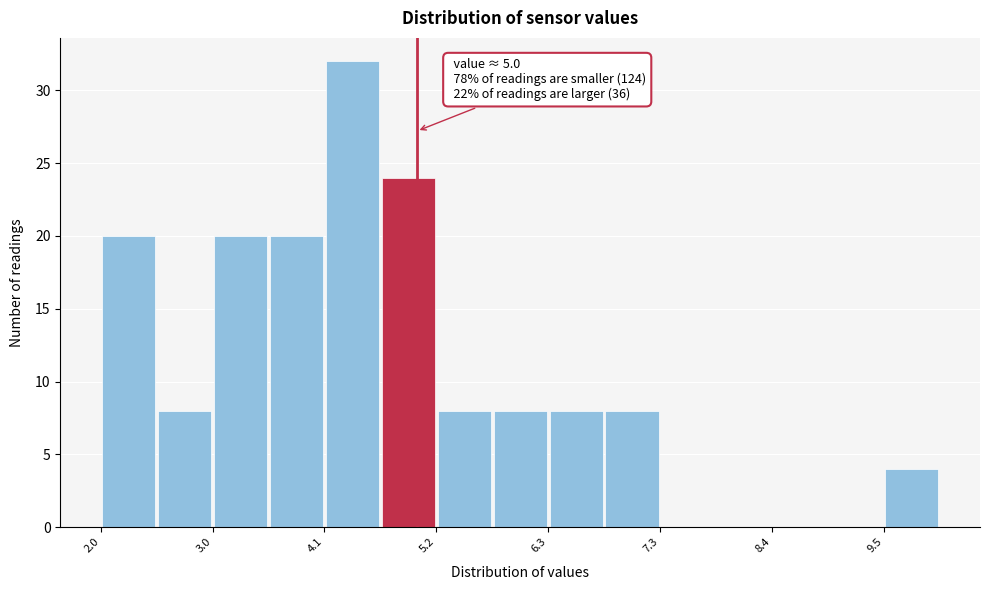

Around what value on the x-axis is the tallest bar? Give the approximate position of its centre, as read against the axis.

4.4